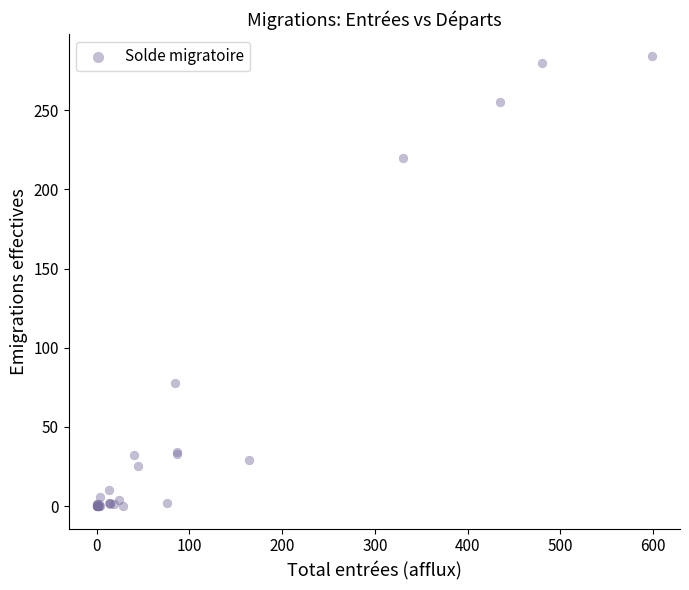

What Y value in the scatter plot is closest to 142?

78